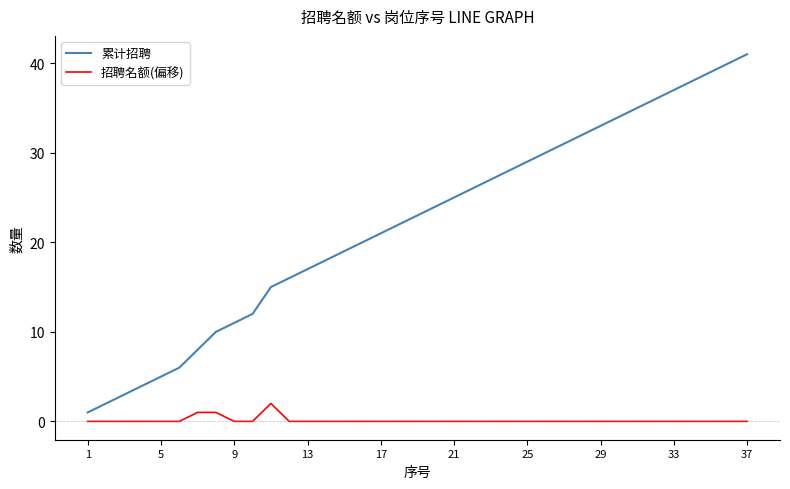

Count the number of categories in the chart.

37